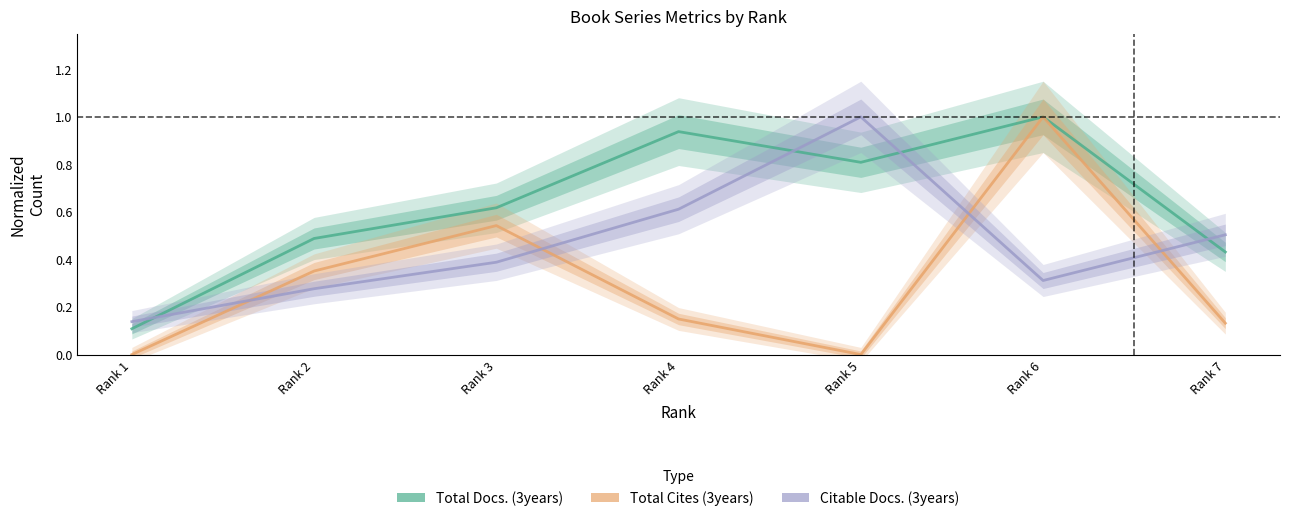

In Total Docs. (3years), how many points are higher than both neighbors (excluding endpoints)?

2